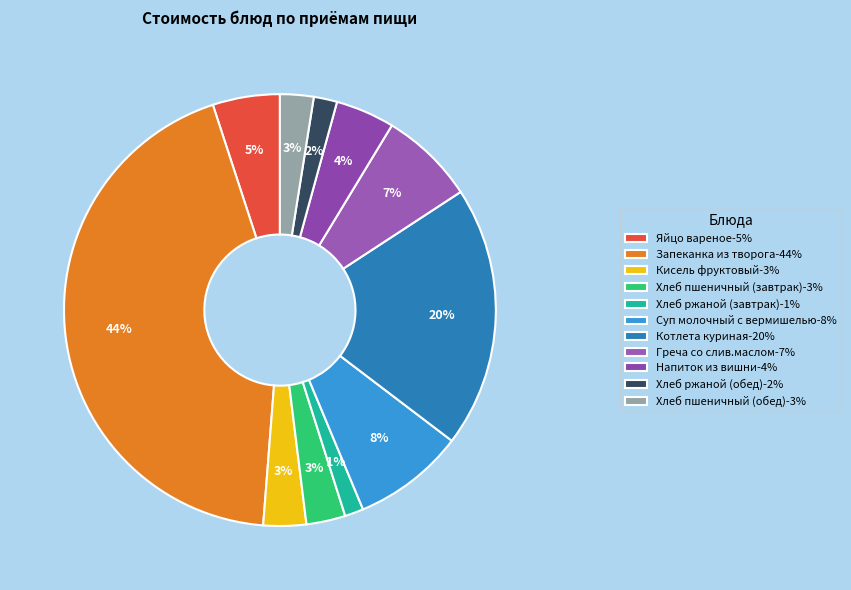

Is it true that Напиток из вишни is 4% of the pie?

True